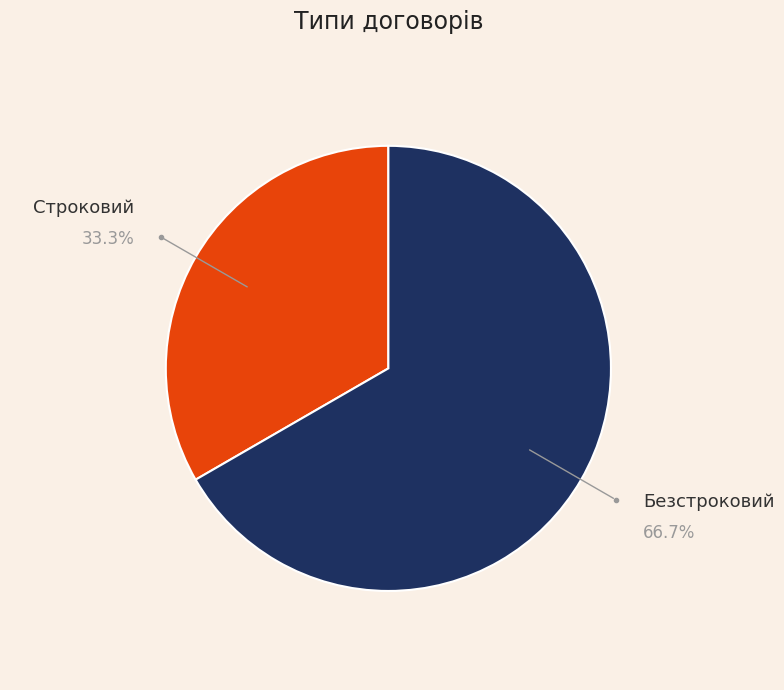

Which category accounts for the majority?

Безстроковий